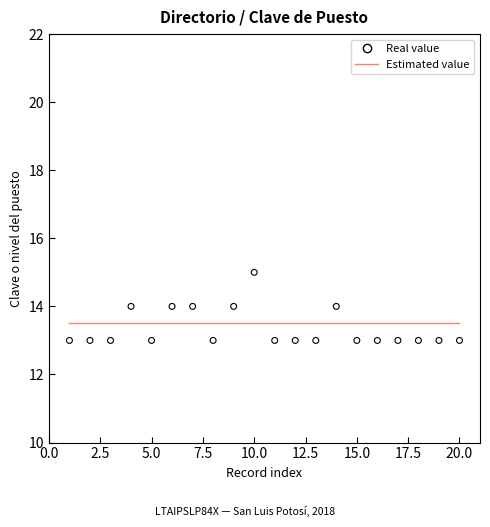

What is the range of X values (max minus min)?

19